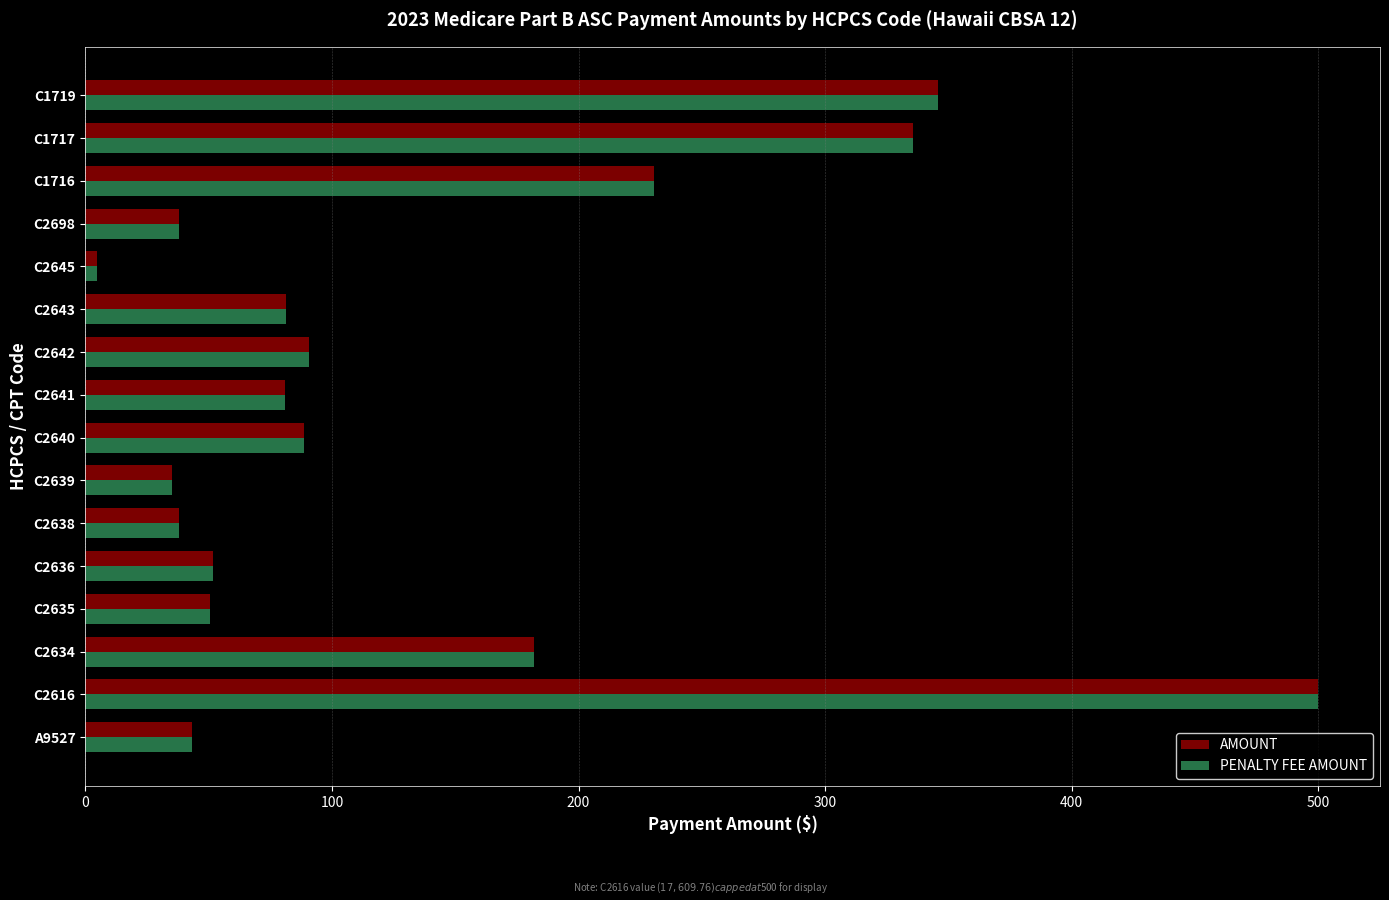

Where is AMOUNT nearest to the value 252?

C1716